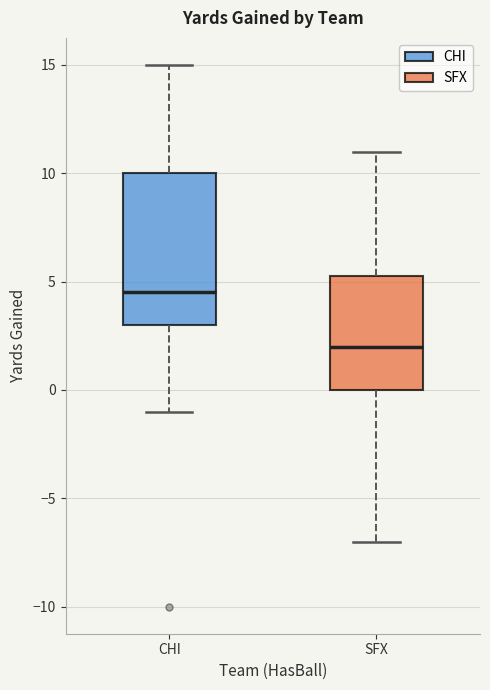

Where does the median line of the box for CHI sit on the y-axis? The values are not printed on the chart, so give them approximately, as read against the axis.

4.5